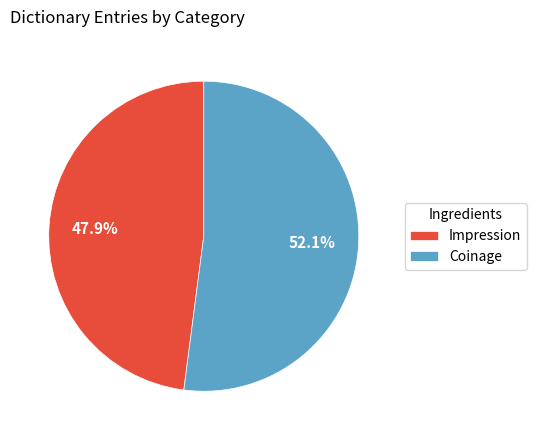

Which category has the biggest portion of the pie?

Coinage